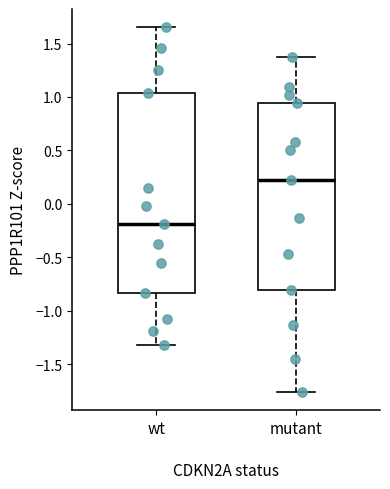

Which box's median line is the highest?

mutant